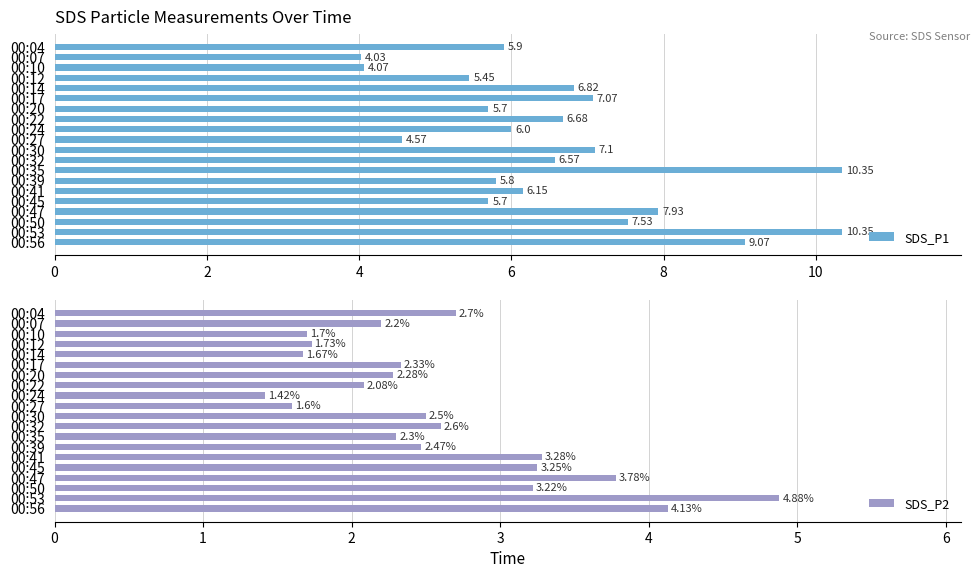

Rank the series by their average value, from lowest to highest.

SDS_P2, SDS_P1